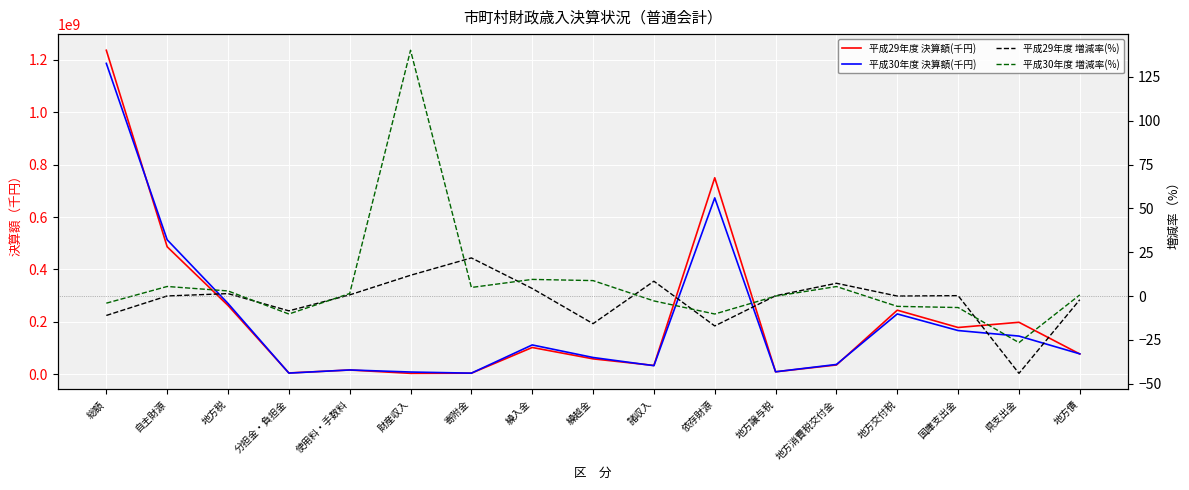

How many values in the 平成29年度 決算額(千円) series are below 77432561?

8